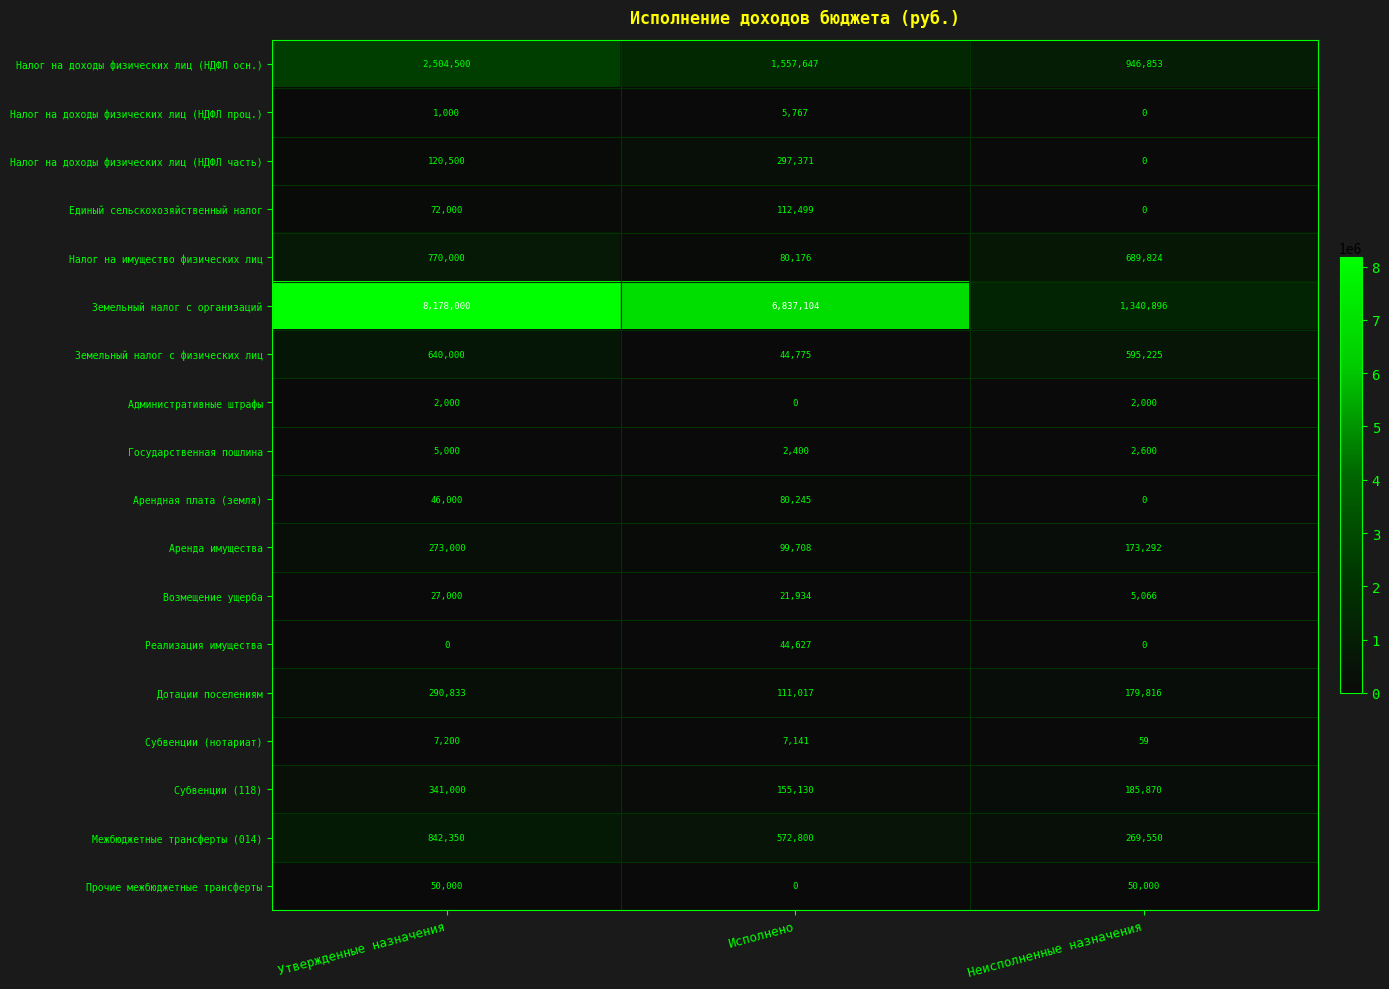

Which category has the highest value in the Межбюджетные трансферты (014) series?

Утвержденные назначения